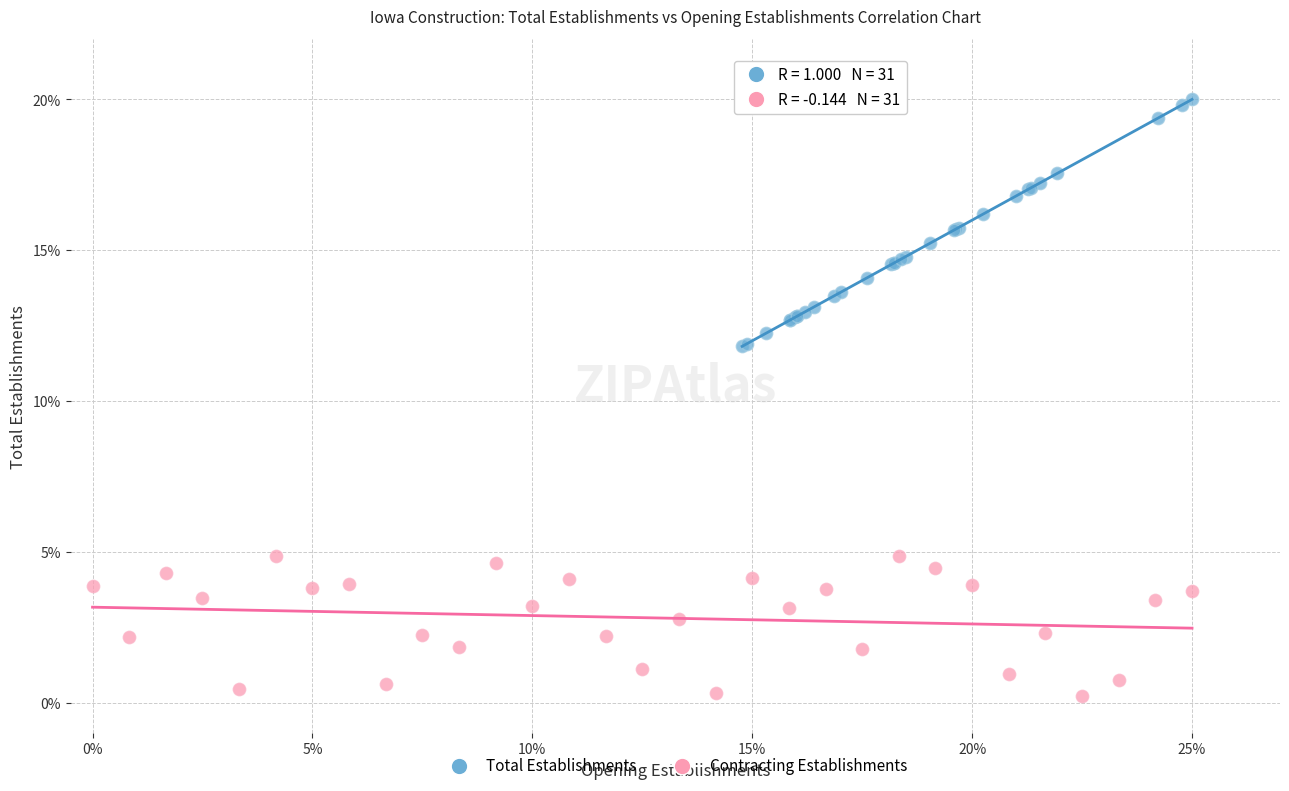

Which series reaches the maximum Y coordinate?

Total Establishments